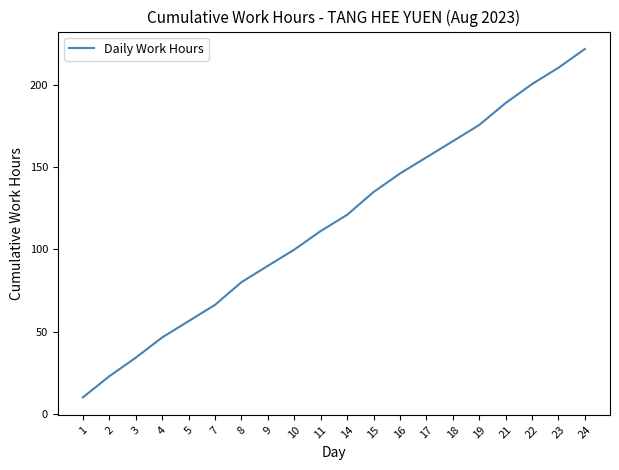

How many lines are shown in the chart?

1